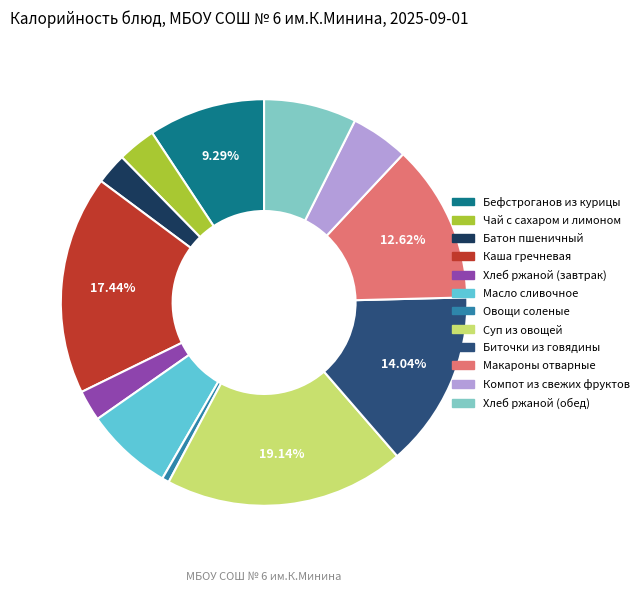

Is the sum of Макароны отварные and Хлеб ржаной (завтрак) greater than half?

No